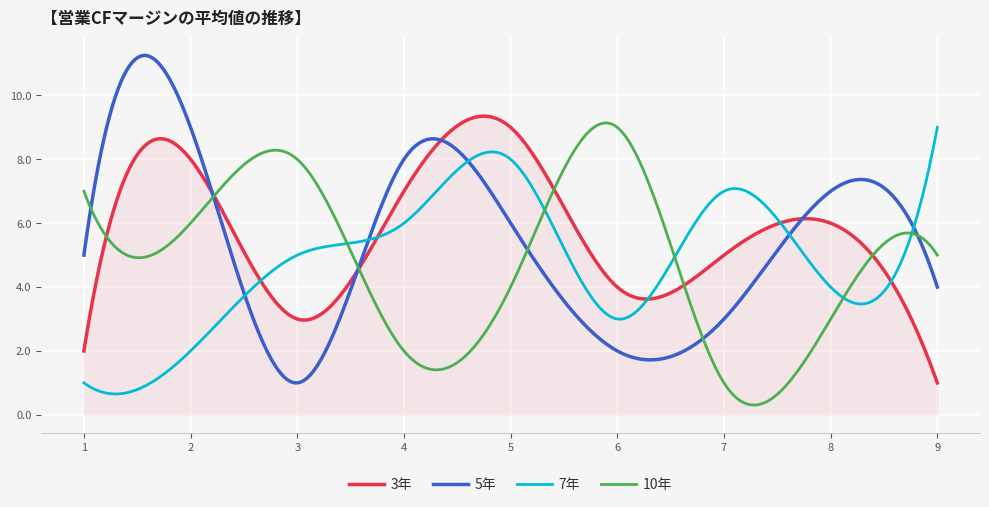

What is the greatest value displayed?

11.3